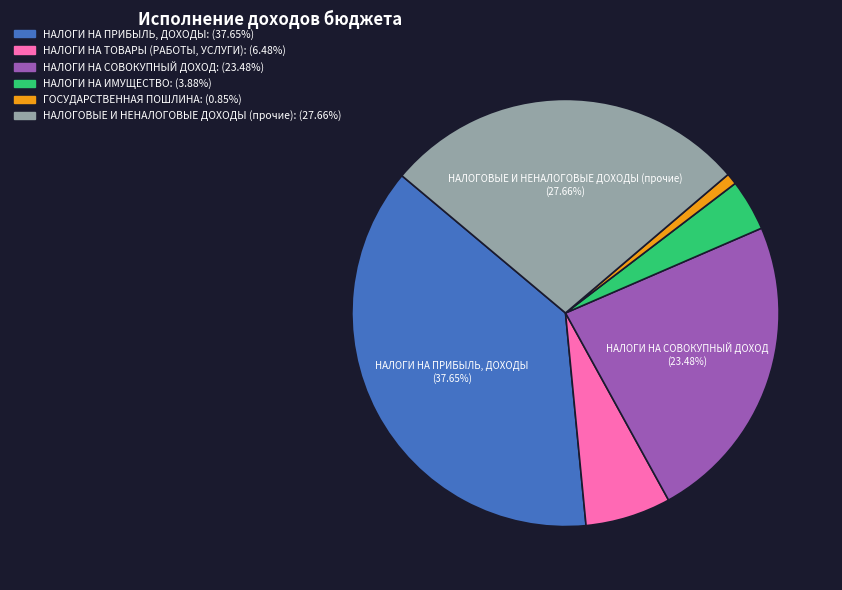

Is there a majority slice in this chart?

No